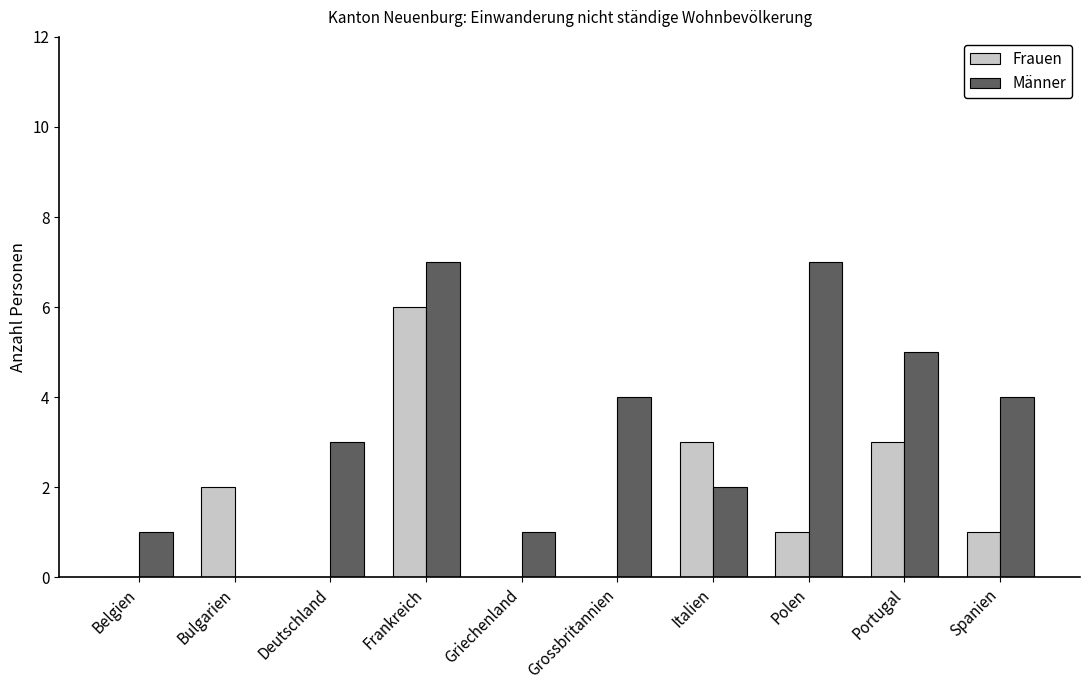

What is the sum of all Frauen values?

16